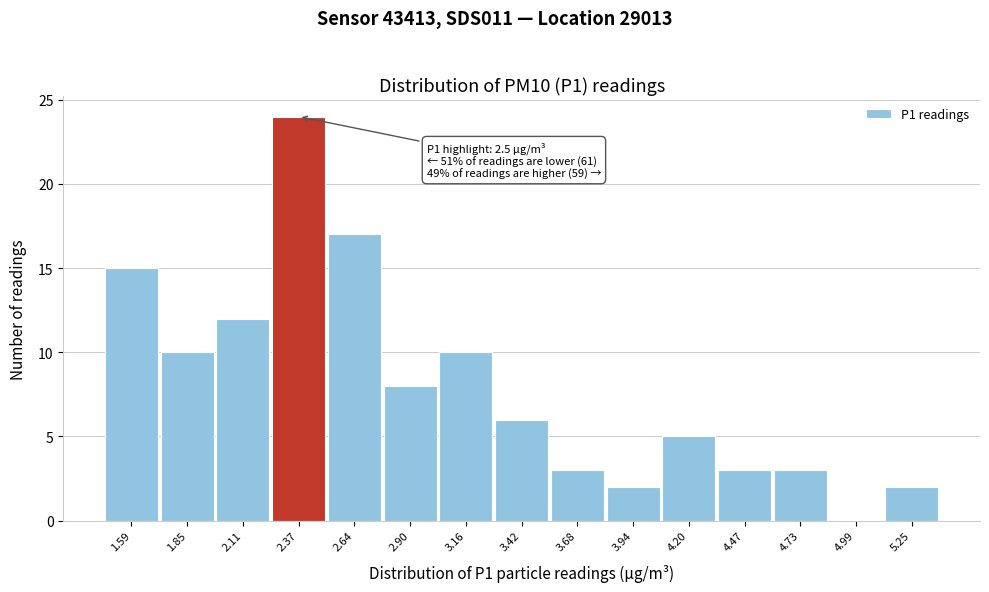

Over which range of the x-axis is the bar tallest?

2.25 to 2.50